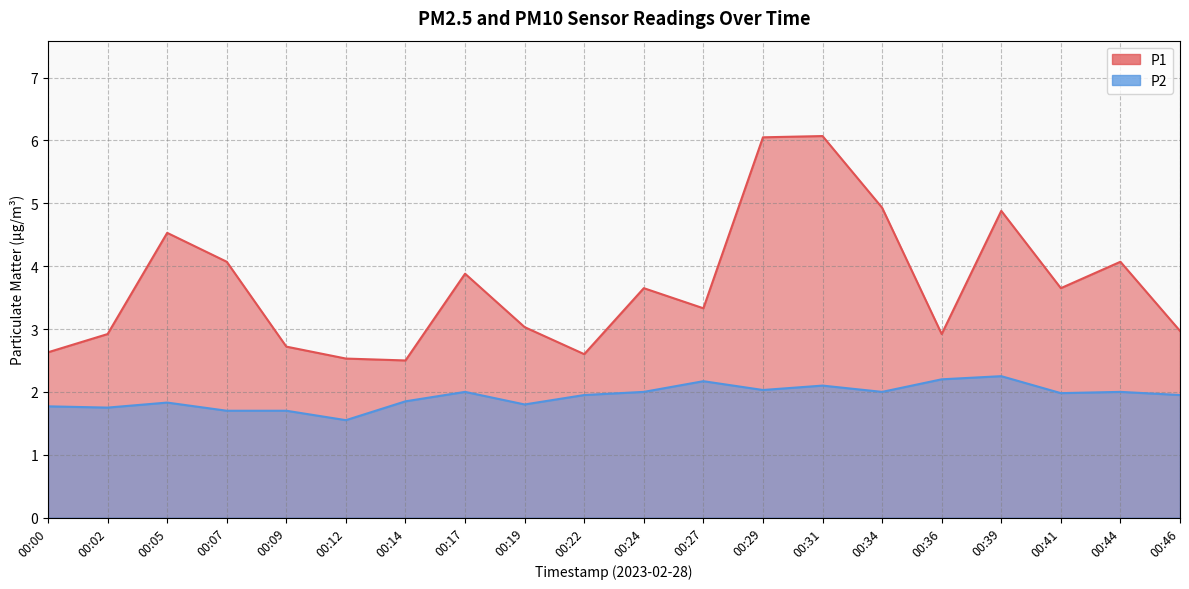

Count the number of categories in the chart.

20